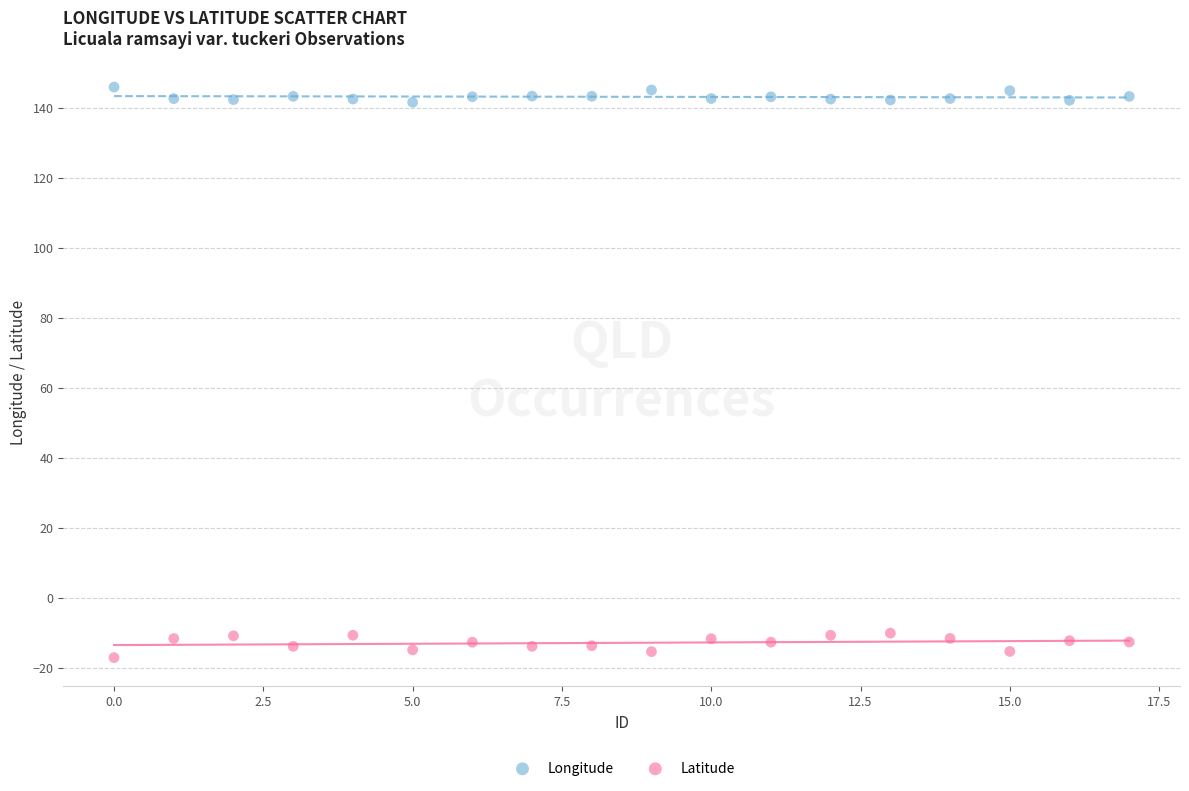

What are all the series names shown in the legend?

Longitude, Latitude